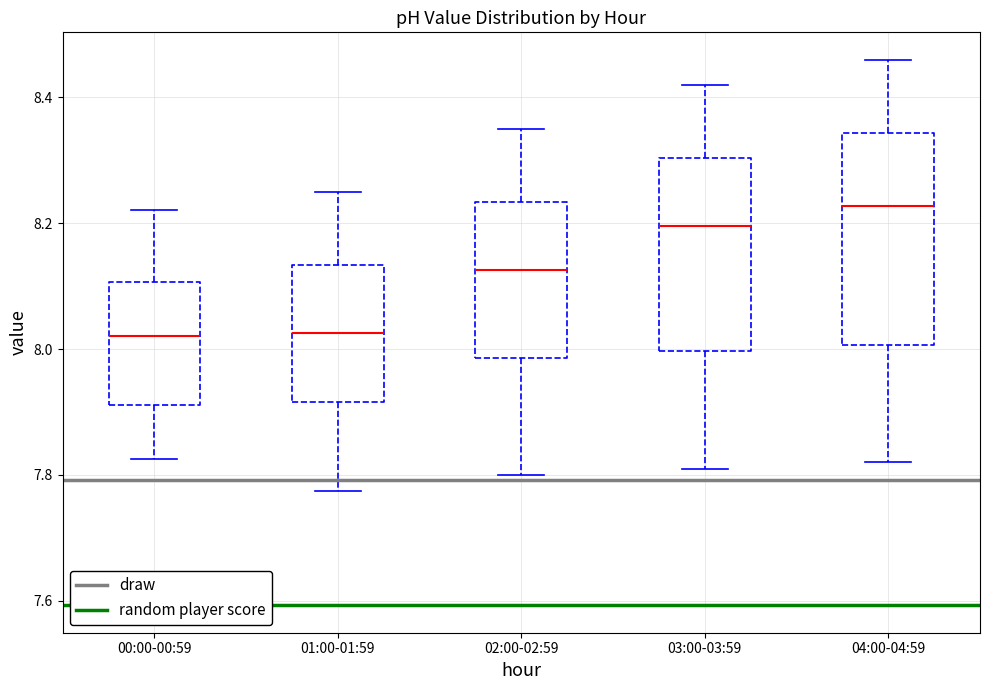

Reading left to right, read every box against the y-axis: the position of its median line, the range the box covers, and the ends of its whiskers. The values are not printed on the chart, so give them approximately, as read against the axis.

00:00-00:59: median 8.02, box 7.92 to 8.10, whiskers 7.82 to 8.22
01:00-01:59: median 8.02, box 7.92 to 8.14, whiskers 7.78 to 8.26
02:00-02:59: median 8.12, box 7.98 to 8.24, whiskers 7.80 to 8.36
03:00-03:59: median 8.20, box 8.00 to 8.30, whiskers 7.82 to 8.42
04:00-04:59: median 8.22, box 8.00 to 8.34, whiskers 7.82 to 8.46